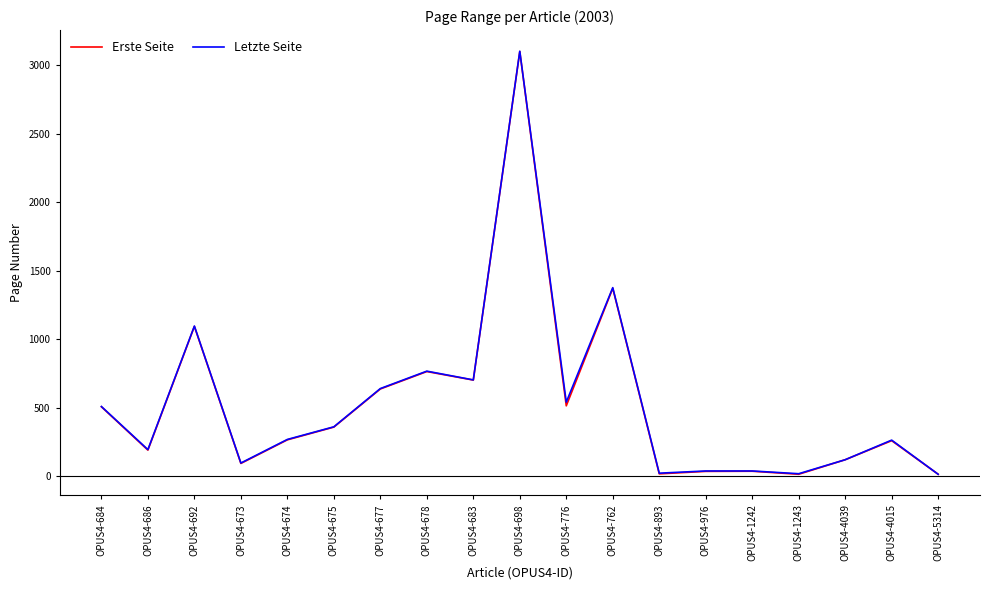

Is it true that Erste Seite equals 841 at OPUS4-776?

False